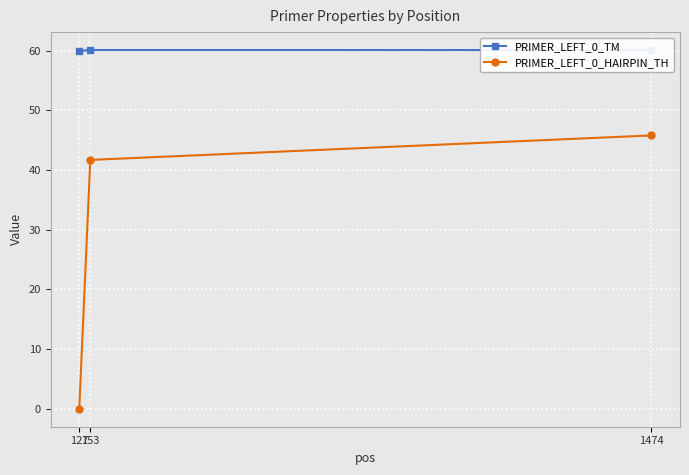

How many distinct data groups are displayed?

2